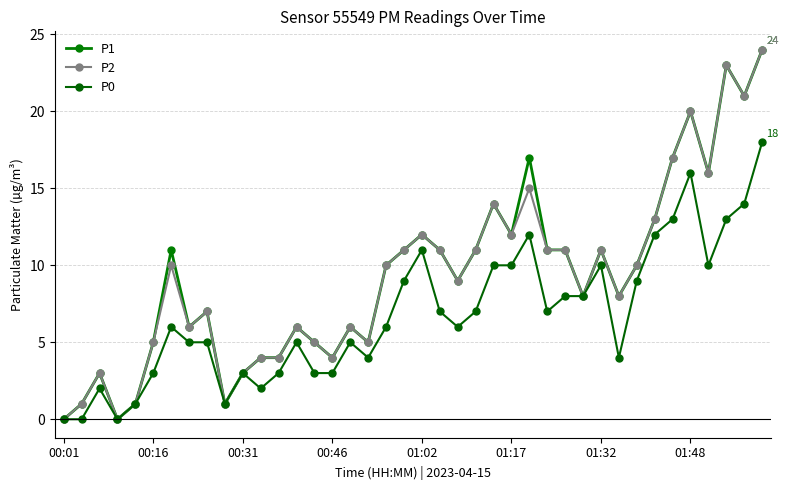

How many lines are shown in the chart?

3